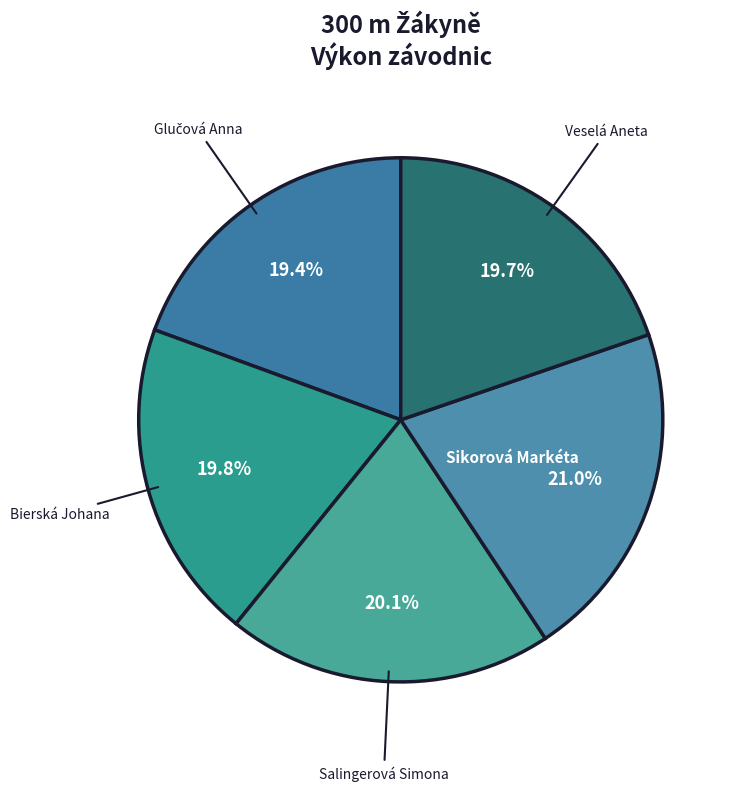

How many slices are in this pie chart?

5